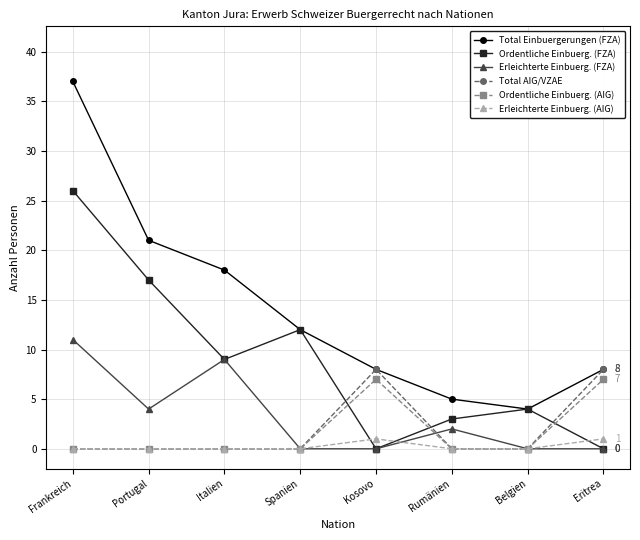

Reading left to right, transcribe all the data shown in this chart.

Total Einbuergerungen (FZA): Frankreich=37	Portugal=21	Italien=18	Spanien=12	Kosovo=8	Rumänien=5	Belgien=4	Eritrea=8
Ordentliche Einbuerg. (FZA): Frankreich=26	Portugal=17	Italien=9	Spanien=12	Kosovo=0	Rumänien=3	Belgien=4	Eritrea=0
Erleichterte Einbuerg. (FZA): Frankreich=11	Portugal=4	Italien=9	Spanien=0	Kosovo=0	Rumänien=2	Belgien=0	Eritrea=0
Total AIG/VZAE: Frankreich=0	Portugal=0	Italien=0	Spanien=0	Kosovo=8	Rumänien=0	Belgien=0	Eritrea=8
Ordentliche Einbuerg. (AIG): Frankreich=0	Portugal=0	Italien=0	Spanien=0	Kosovo=7	Rumänien=0	Belgien=0	Eritrea=7
Erleichterte Einbuerg. (AIG): Frankreich=0	Portugal=0	Italien=0	Spanien=0	Kosovo=1	Rumänien=0	Belgien=0	Eritrea=1